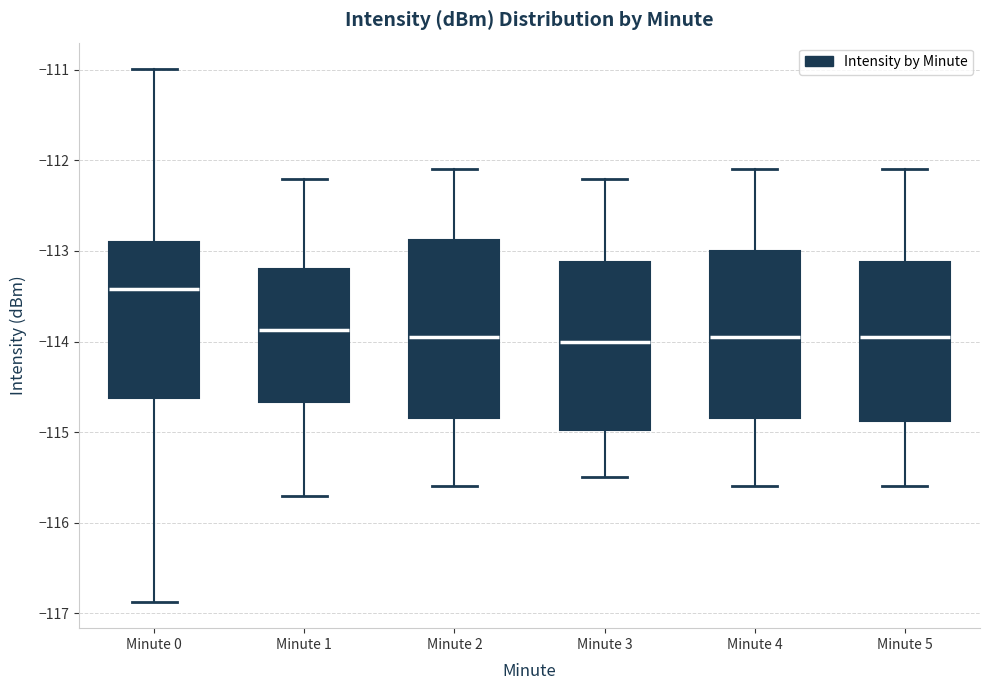

Reading left to right, read every box against the y-axis: the position of its median line, the range the box covers, and the ends of its whiskers. The values are not printed on the chart, so give them approximately, as read against the axis.

Minute 0: median -113.4, box -114.6 to -112.9, whiskers -116.9 to -111.0
Minute 1: median -113.9, box -114.7 to -113.2, whiskers -115.7 to -112.2
Minute 2: median -113.9, box -114.8 to -112.9, whiskers -115.6 to -112.1
Minute 3: median -114.0, box -115.0 to -113.1, whiskers -115.5 to -112.2
Minute 4: median -113.9, box -114.8 to -113.0, whiskers -115.6 to -112.1
Minute 5: median -113.9, box -114.9 to -113.1, whiskers -115.6 to -112.1